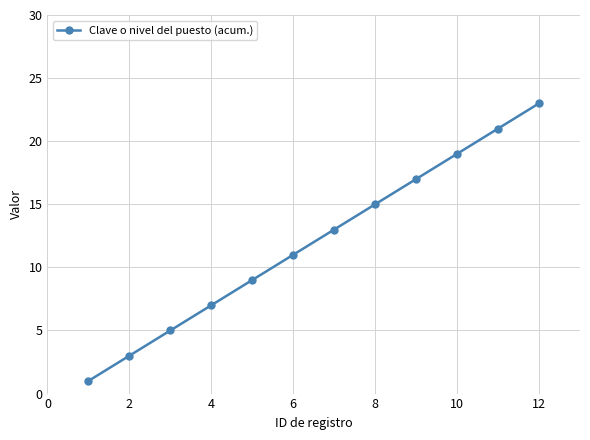

Does the chart have visible grid lines?

Yes